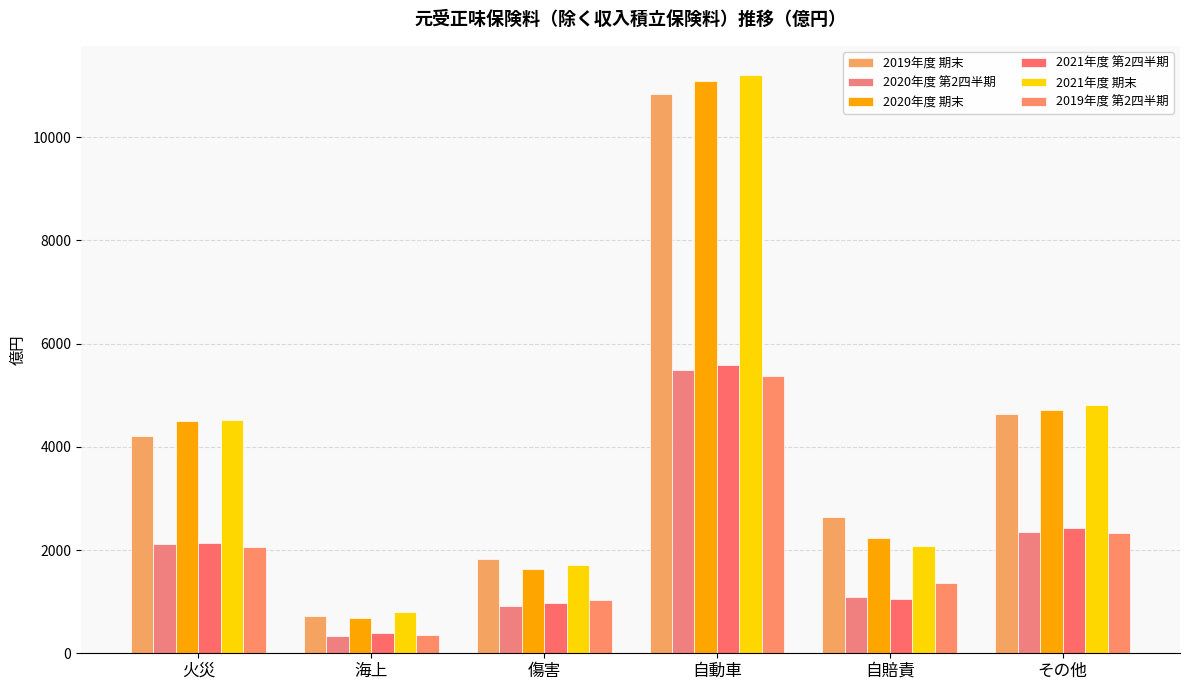

What position from the right is その他?

1